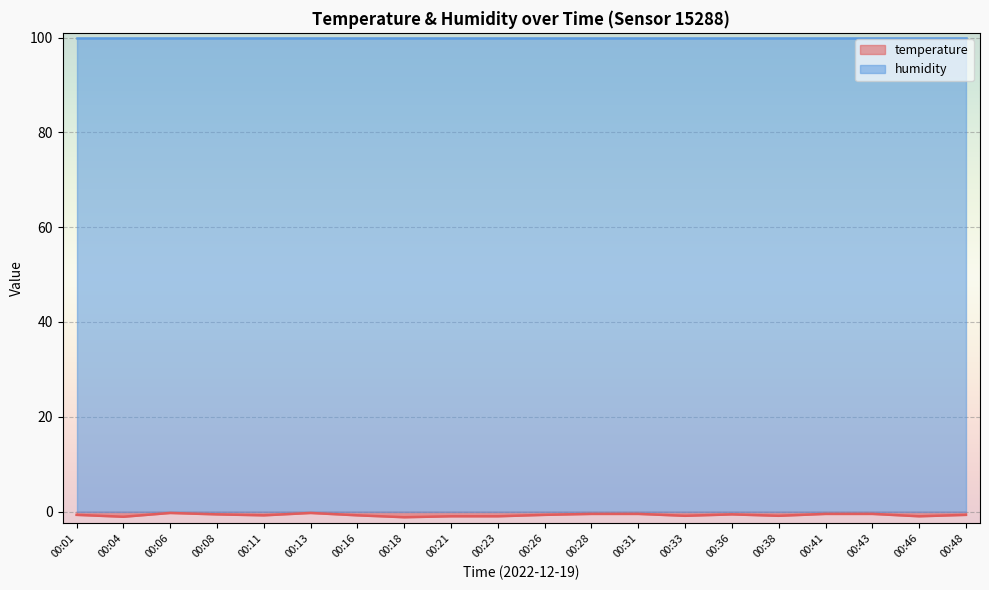

List the labels in order of value, largest first.

00:06, 00:13, 00:28, 00:31, 00:41, 00:43, 00:08, 00:36, 00:01, 00:26, 00:48, 00:11, 00:16, 00:33, 00:38, 00:21, 00:23, 00:46, 00:04, 00:18